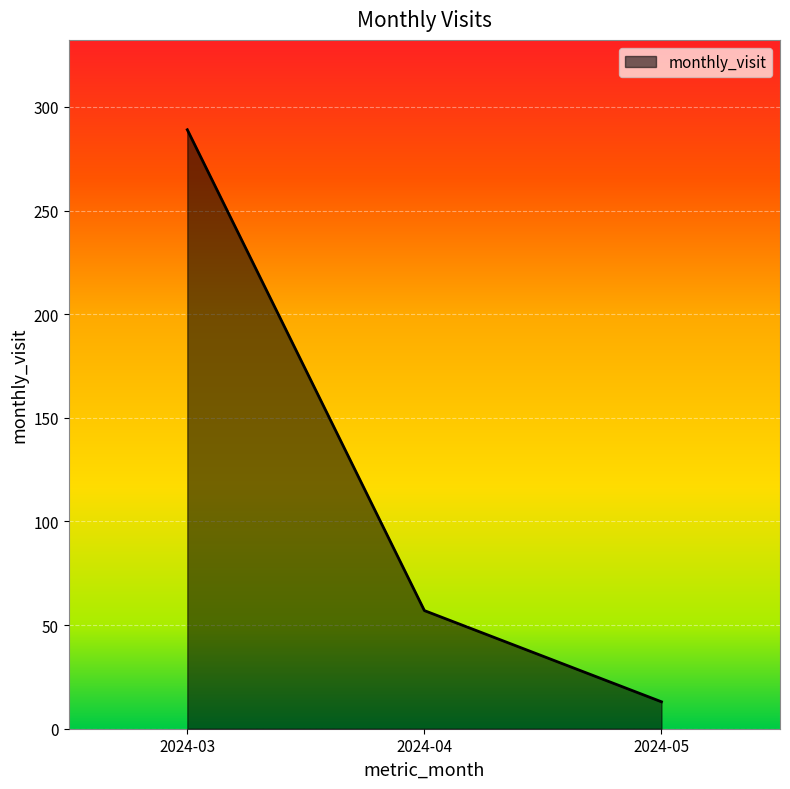

Rank the categories by value from highest to lowest.

2024-03, 2024-04, 2024-05